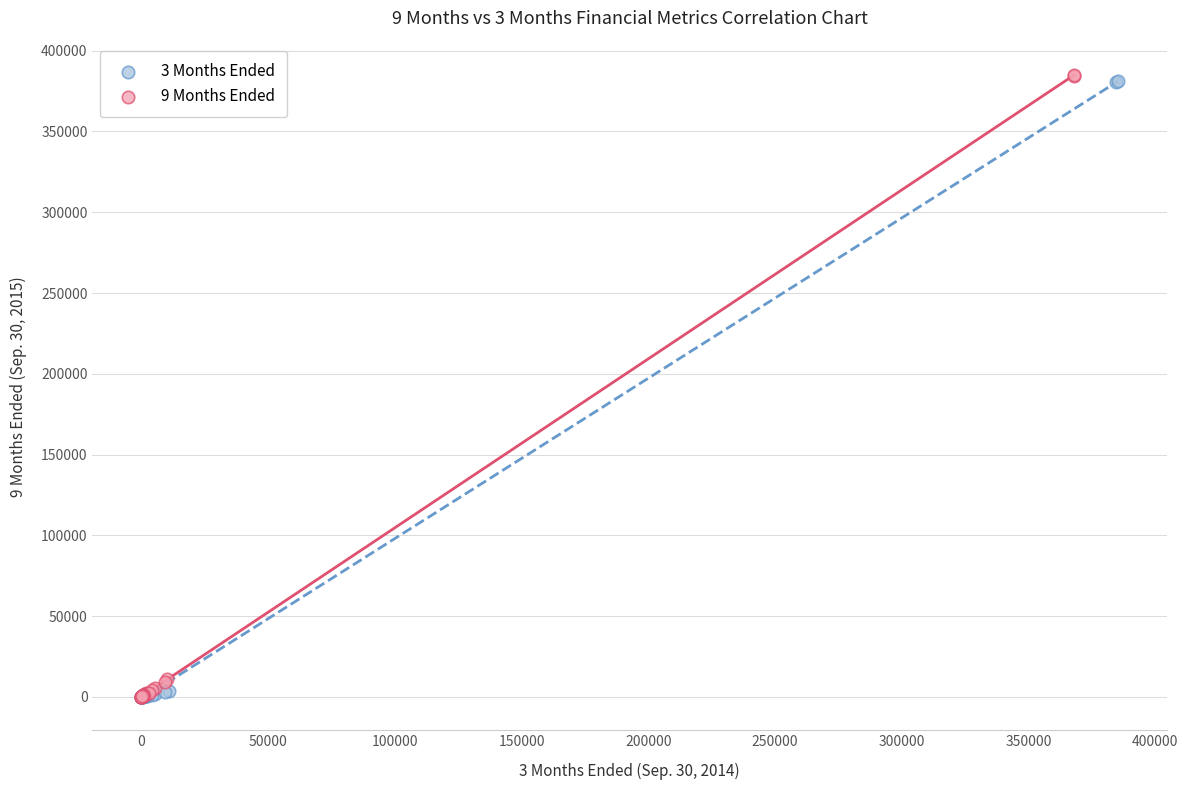

What are all the series names shown in the legend?

3 Months Ended, 9 Months Ended